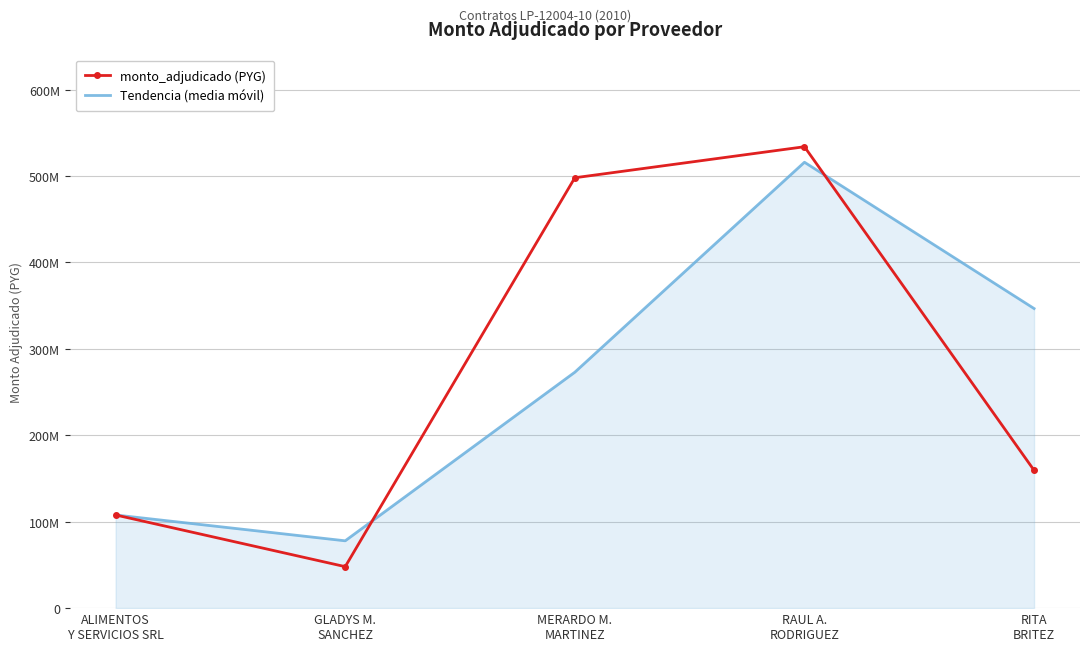

The monto_adjudicado (PYG) series shows 533849500 at RAUL A.
RODRIGUEZ. True or false?

True